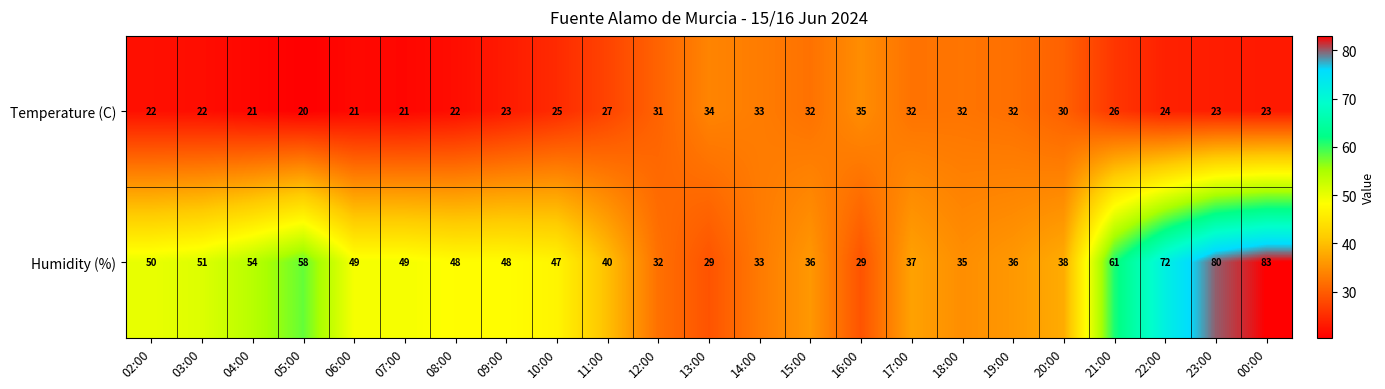

Between 05:00 and 20:00, which series saw the biggest shift?

Humidity (%)